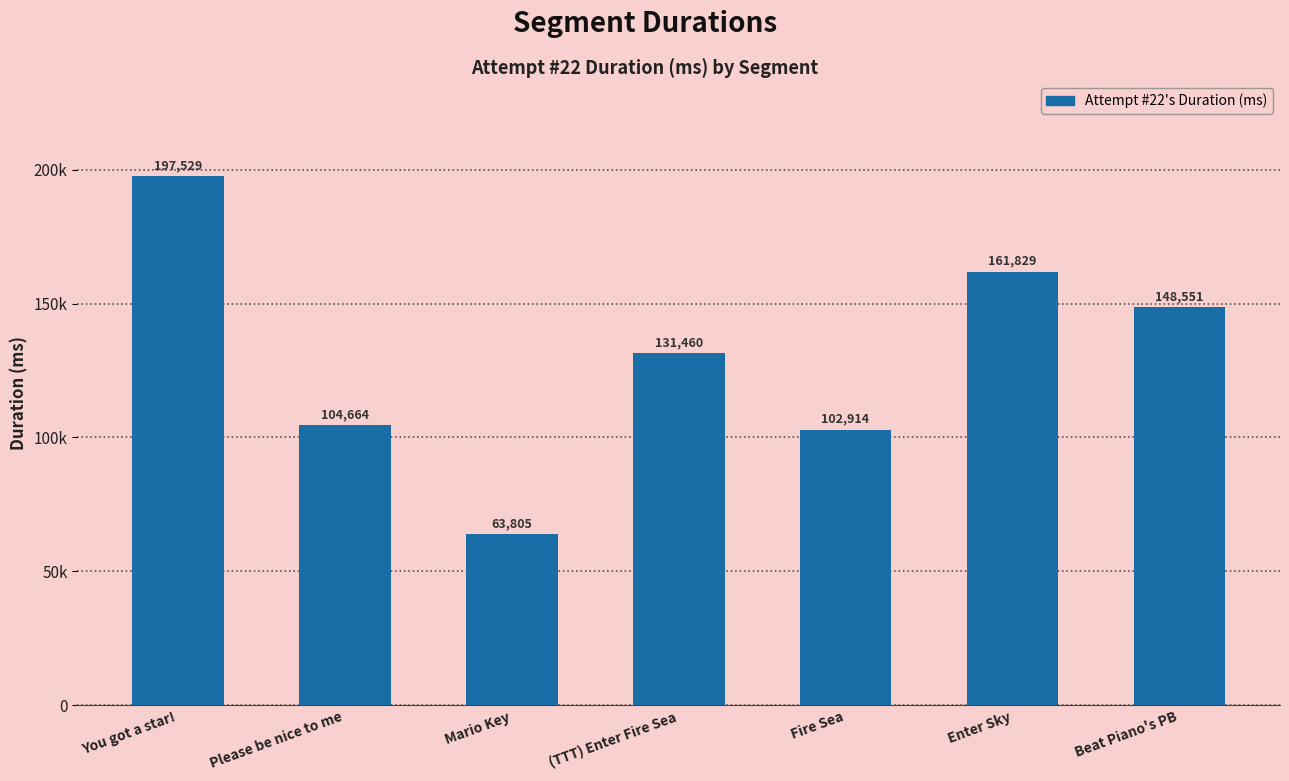

Rank the categories by value from highest to lowest.

You got a star!, Enter Sky, Beat Piano's PB, (TTT) Enter Fire Sea, Please be nice to me, Fire Sea, Mario Key